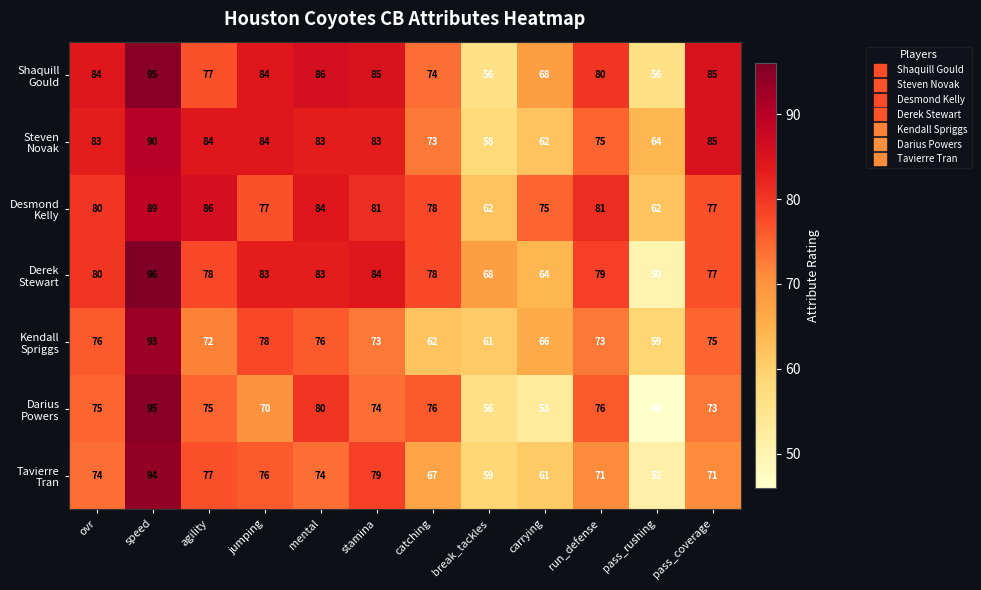

What is the total value across all series at pass_rushing?

388